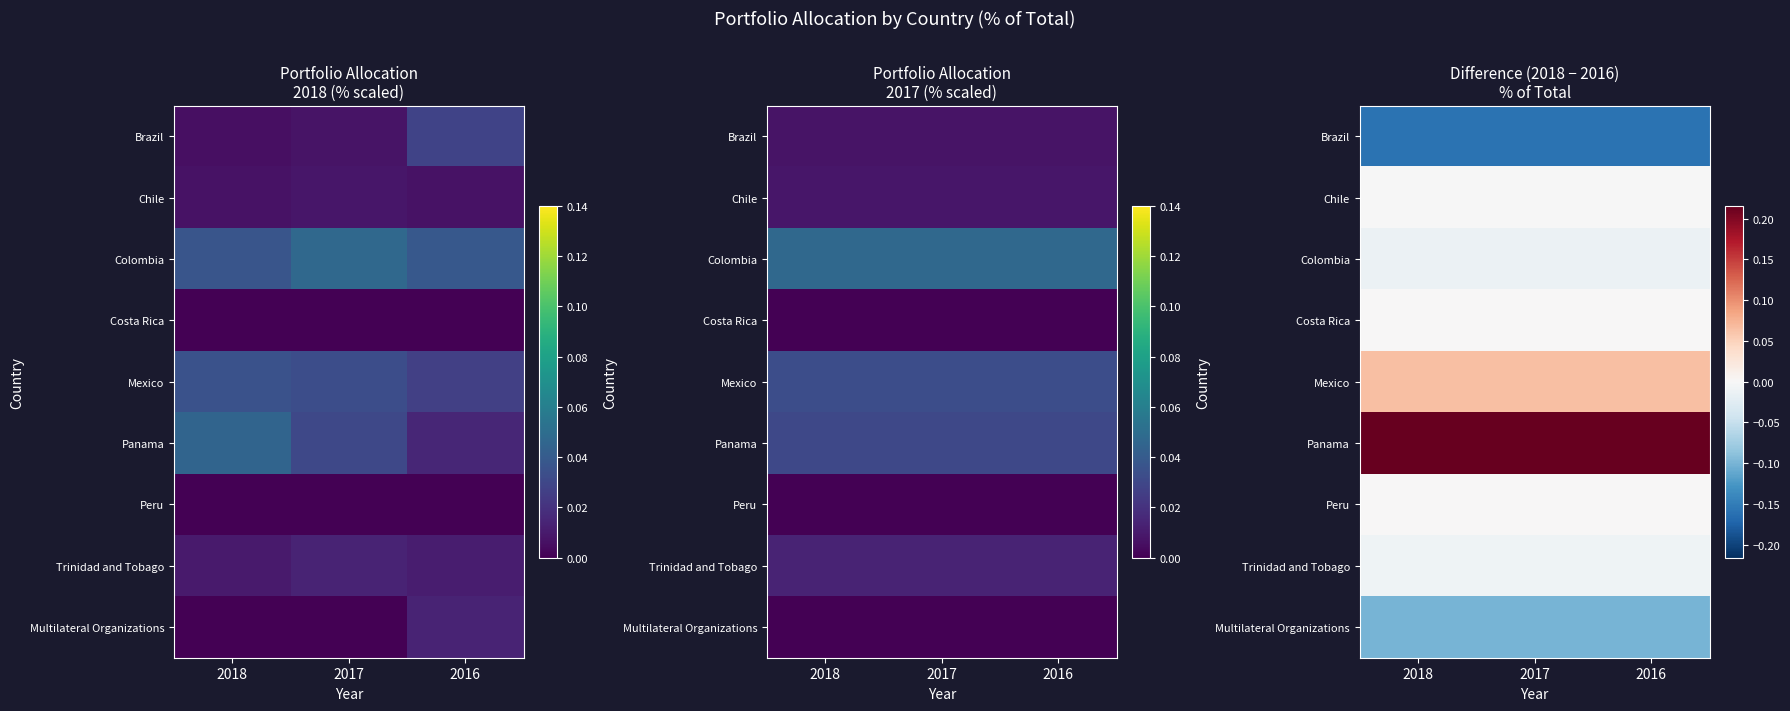

What is the smallest value displayed?

-0.2